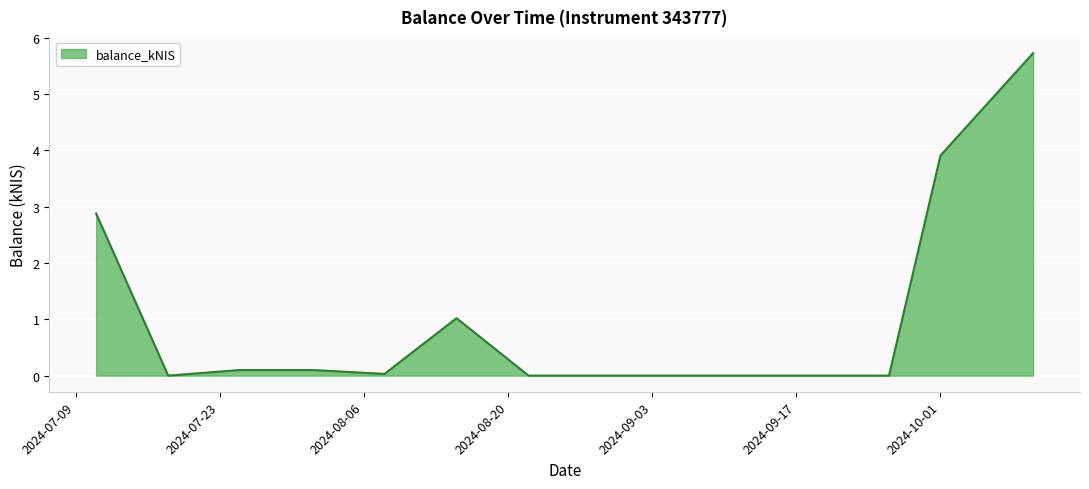

What is the maximum value shown in the chart?

5.7